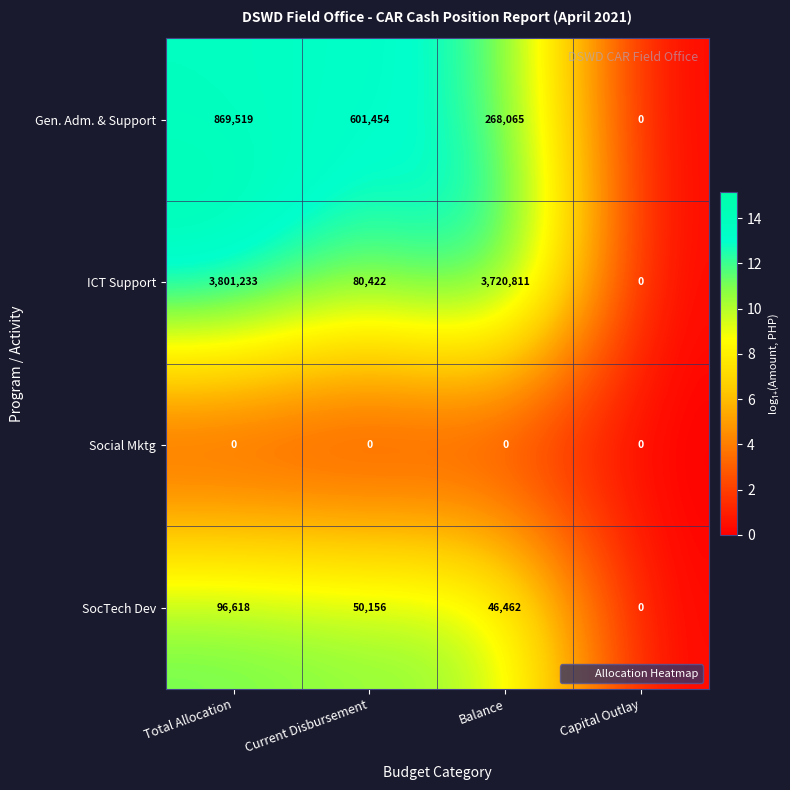

Rank the series by their maximum value, from lowest to highest.

Social Mktg, SocTech Dev, Gen. Adm. & Support, ICT Support